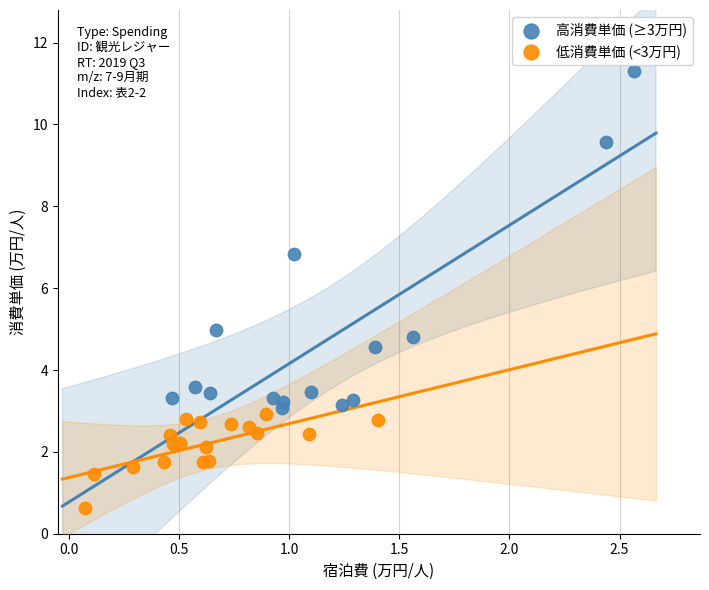

Which series reaches the maximum Y coordinate?

高消費単価 (≥3万円)